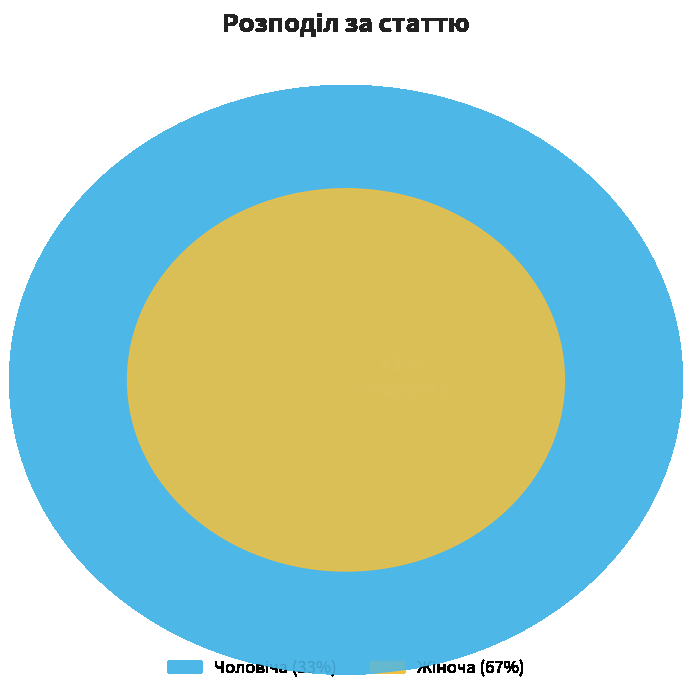

Which slice represents more than half of the pie?

Жіноча